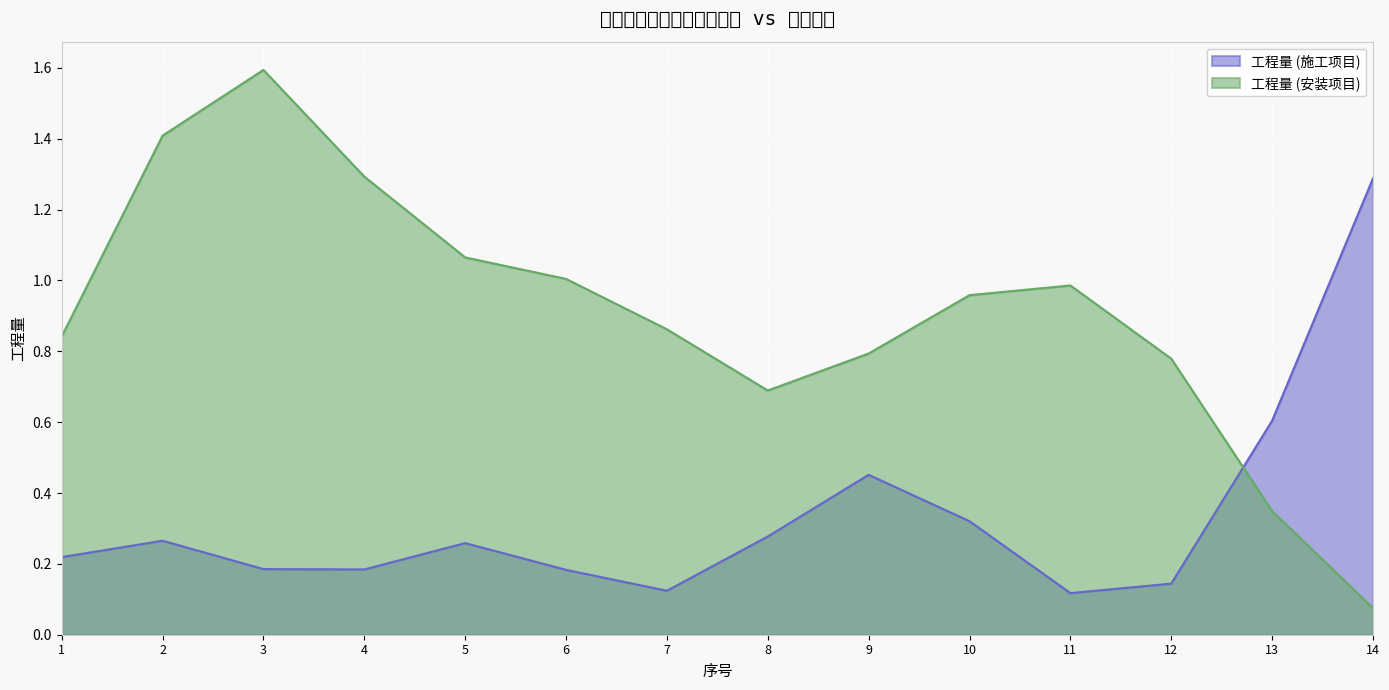

List the labels in order of 工程量 (安装项目) value, smallest first.

14, 13, 8, 12, 9, 1, 7, 10, 11, 6, 5, 4, 2, 3